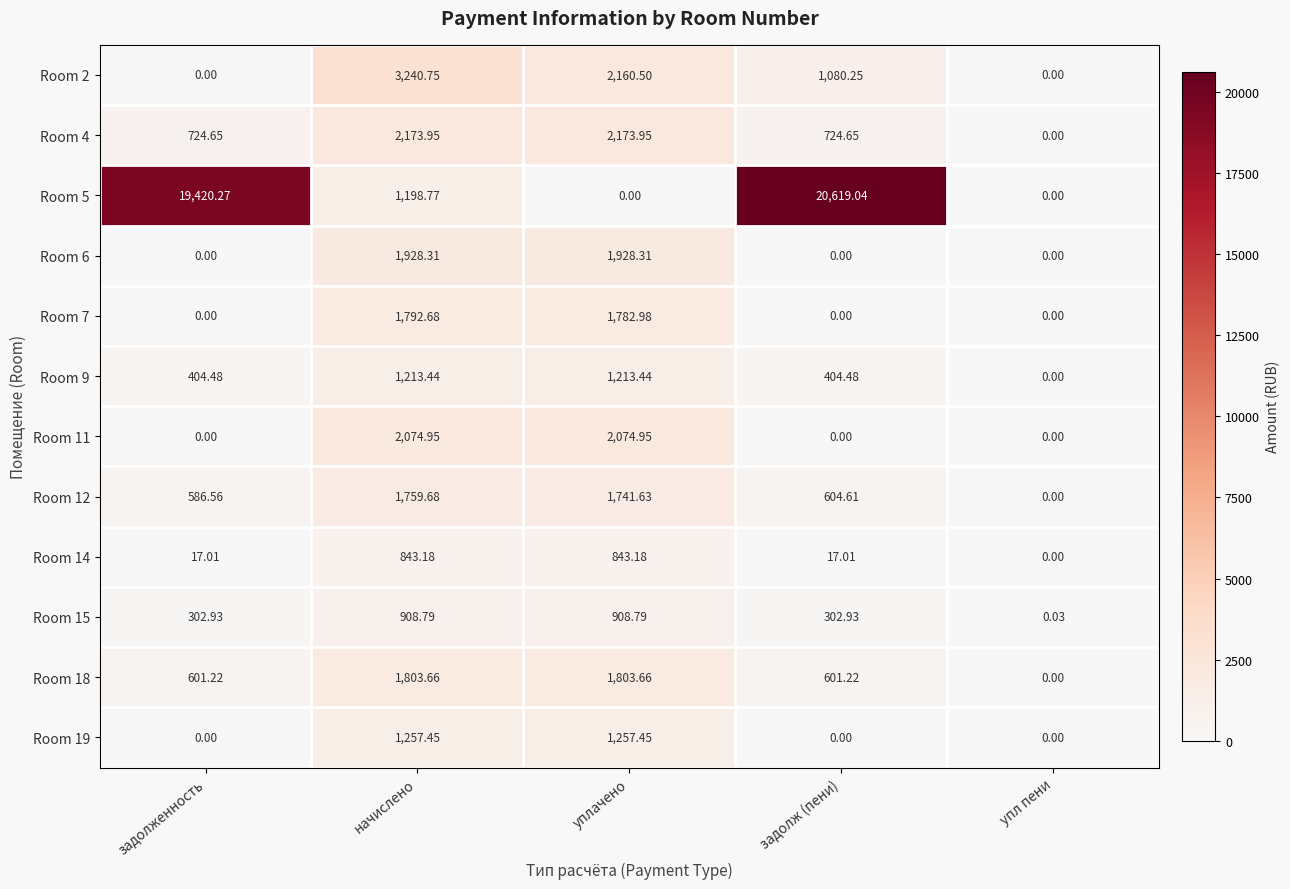

Which series has the largest total across all categories?

Room 5